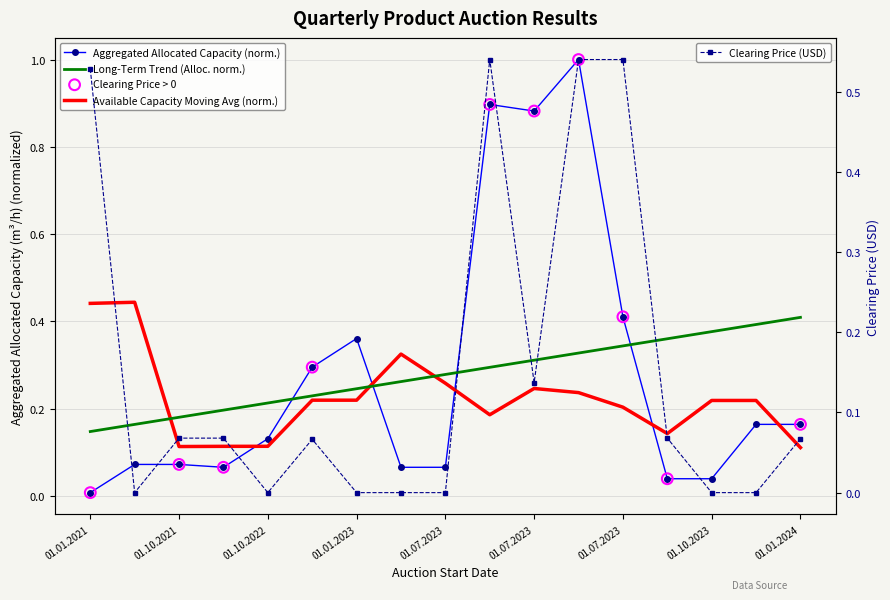

Which series contains the highest Y value?

Aggregated allocated capacity